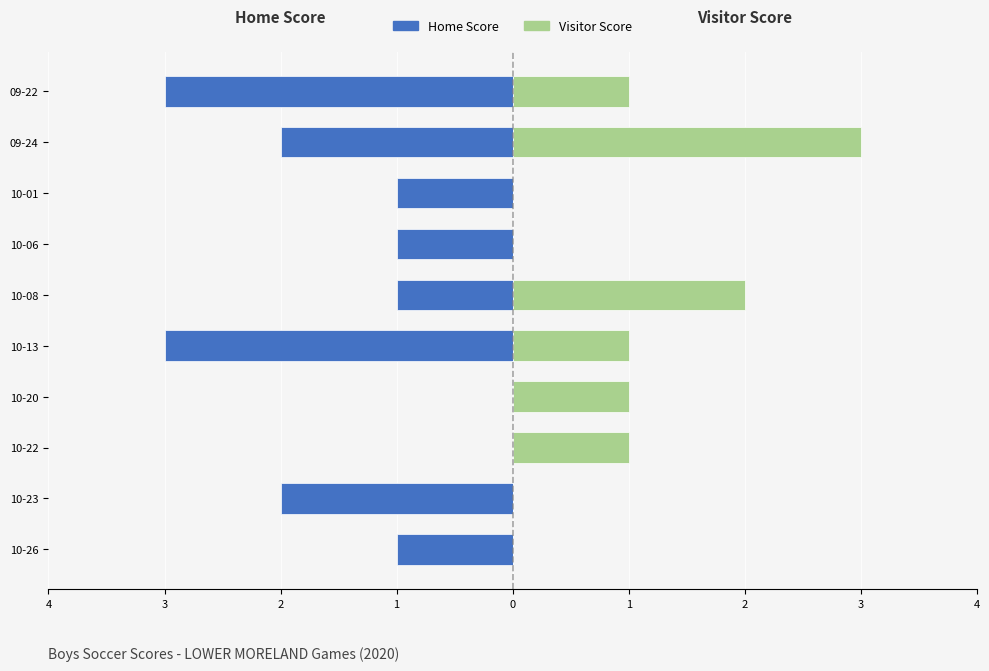

Is it true that Visitor Score equals 1 at 09-22?

True